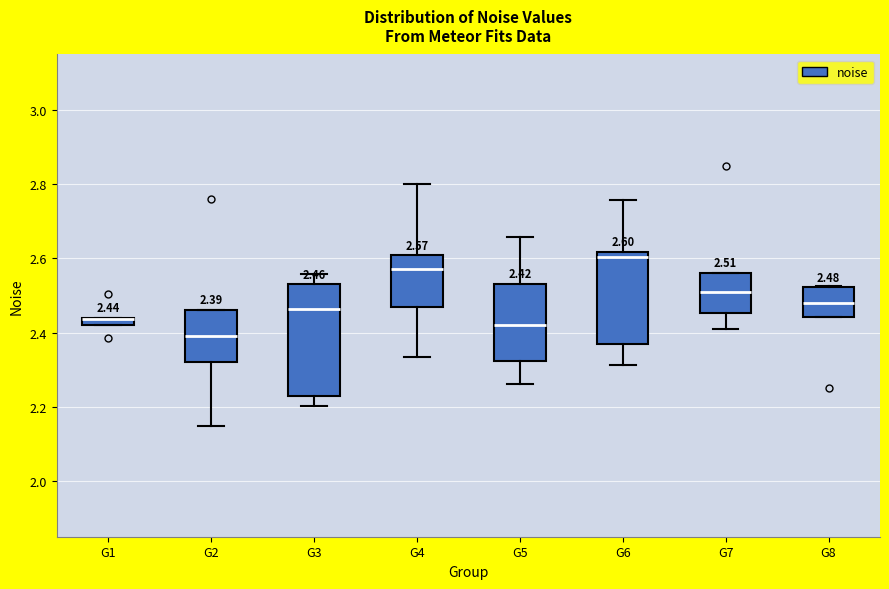

Which box is the tallest, from its lower edge to its upper edge?

G3